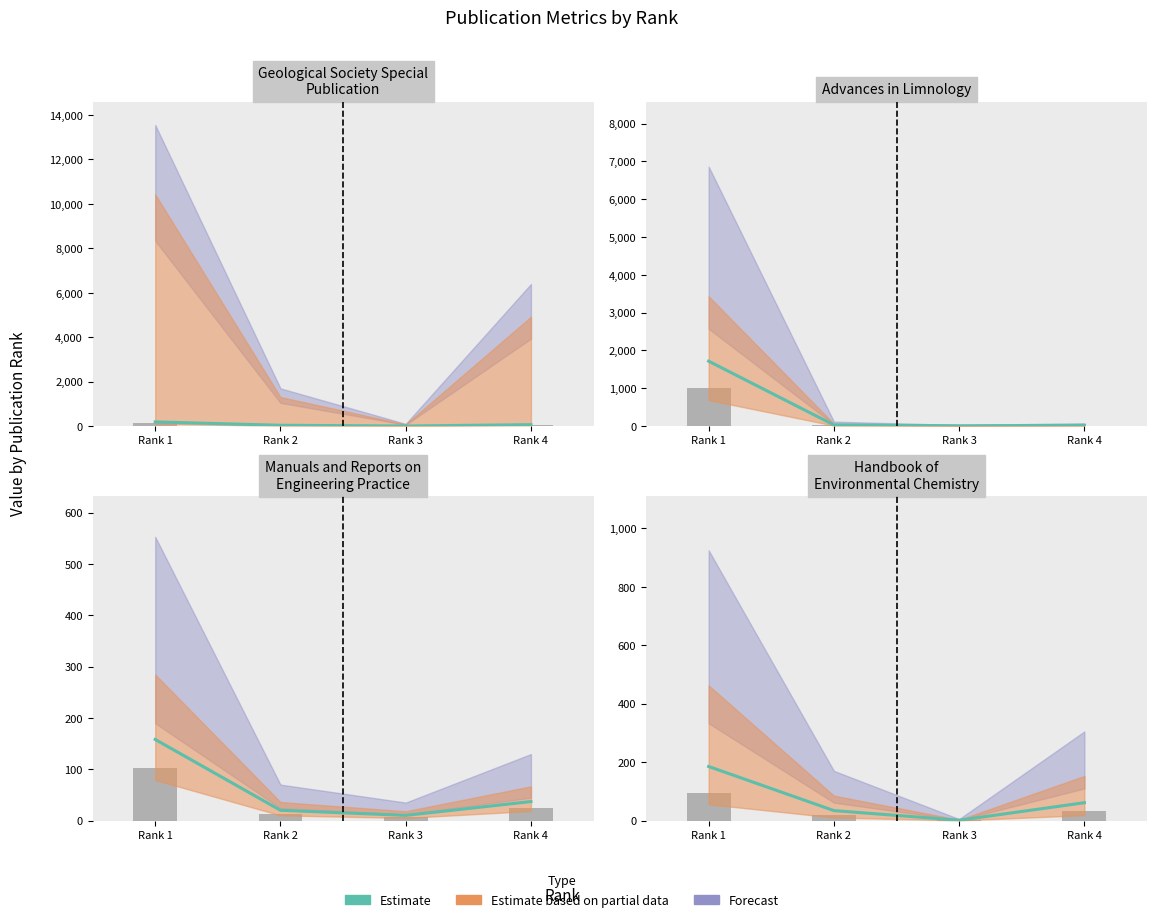

True or false: the data shows 0 at Rank 3.

False